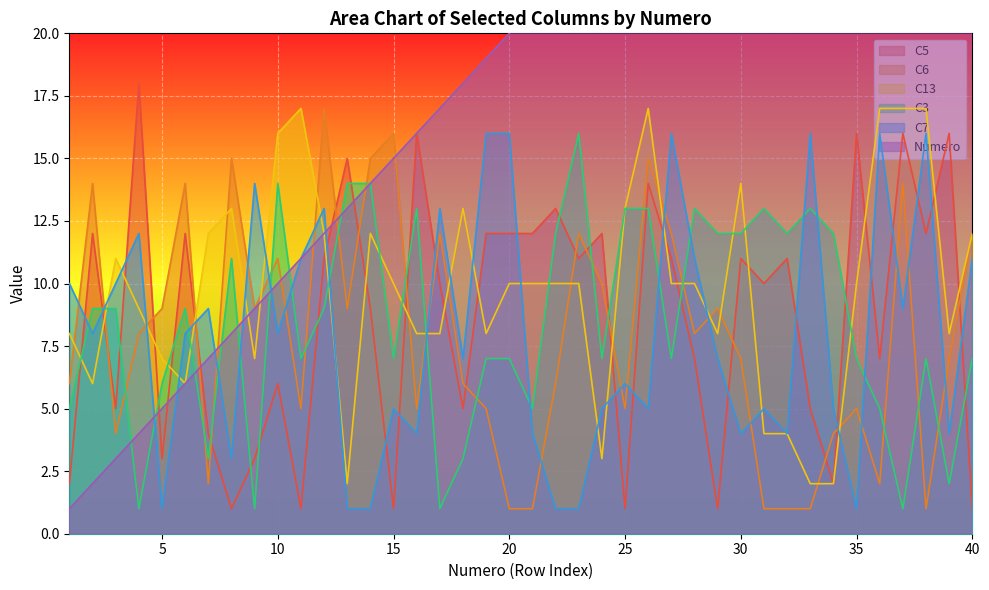

Which series ends up on top after the final intersection of C5 and C7?

C7